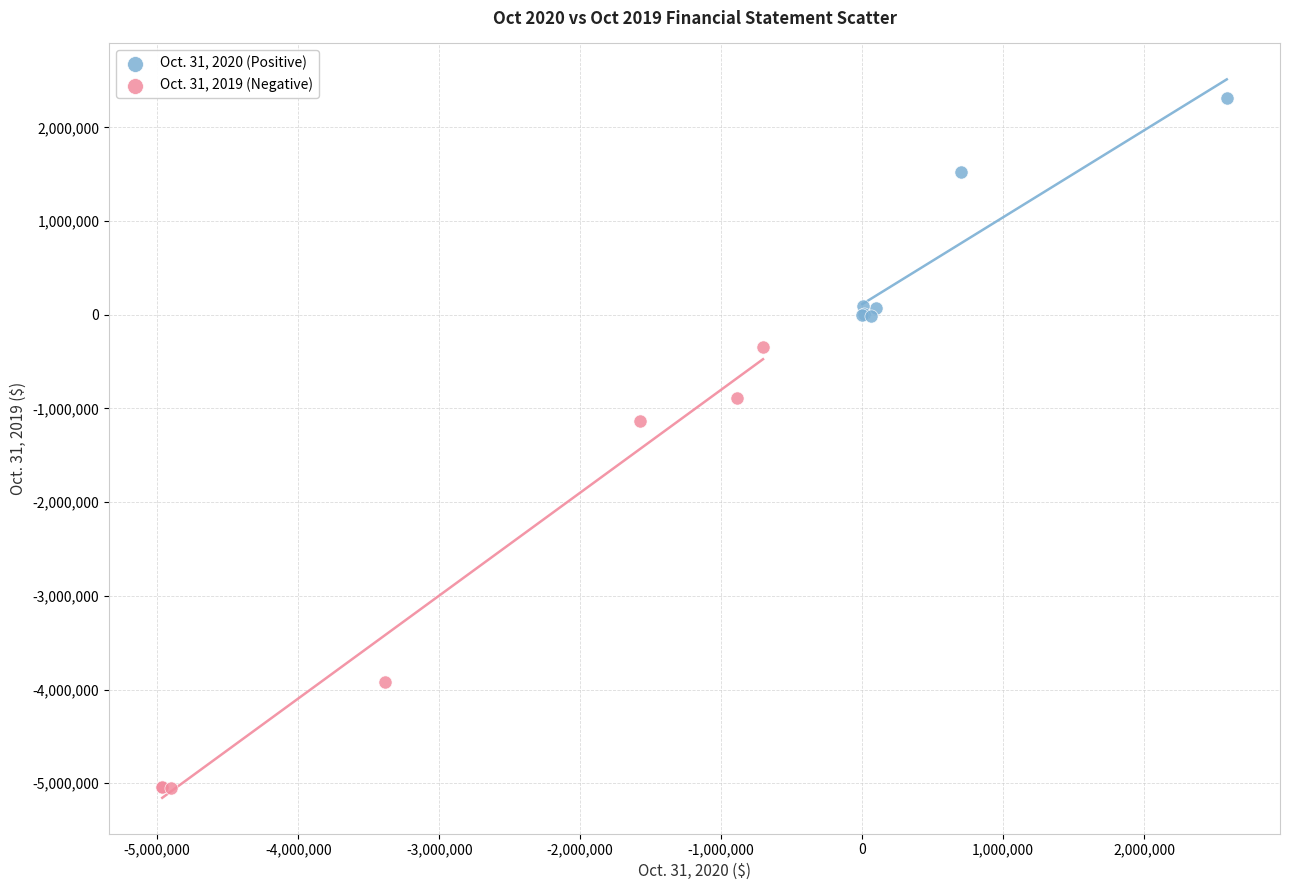

Which series has the widest spread of Y values?

Oct. 31, 2019 (Negative)